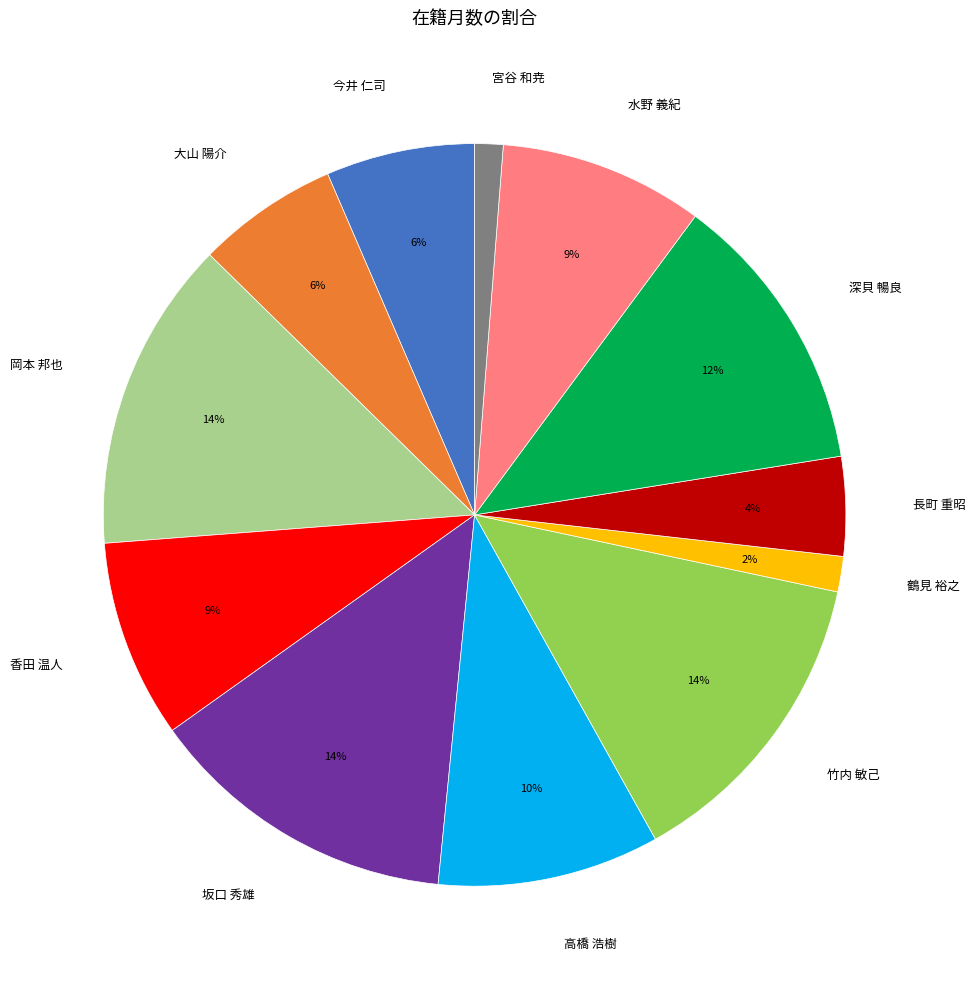

How many slices are in this pie chart?

12